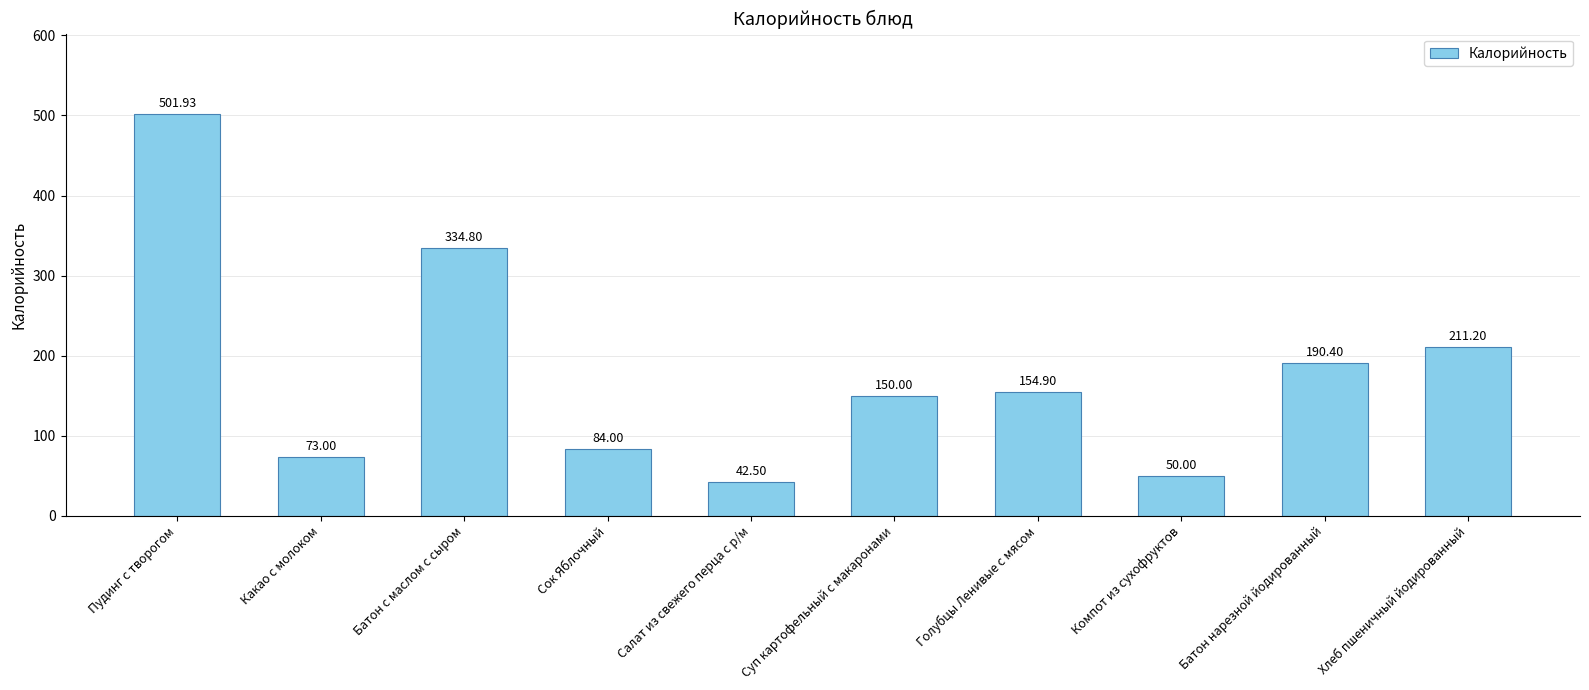

How many categories are shown in the chart?

10